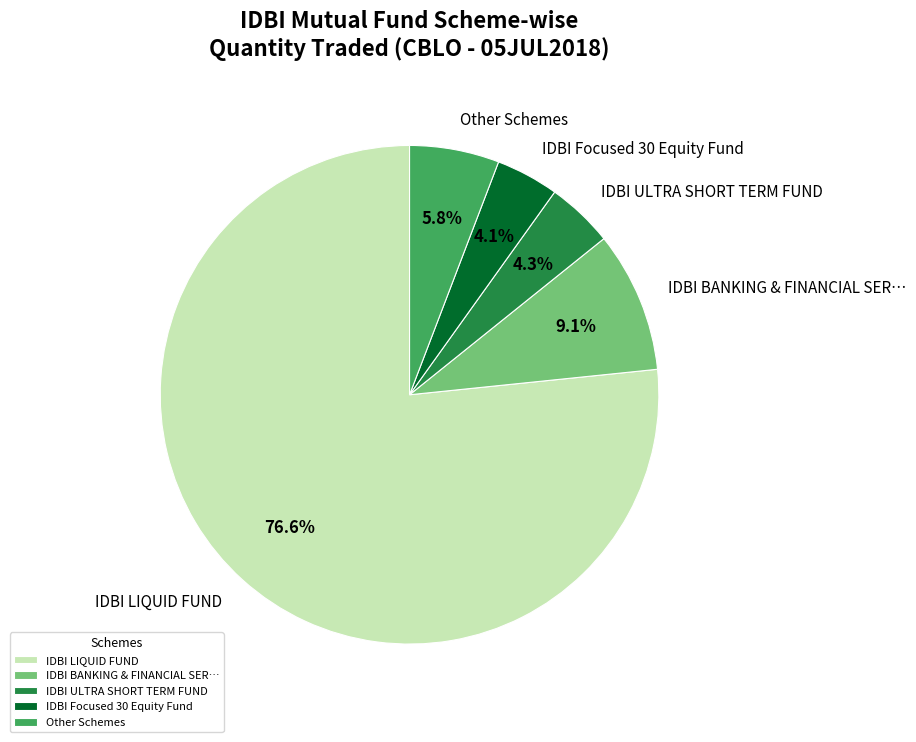

What is the majority slice?

IDBI LIQUID FUND